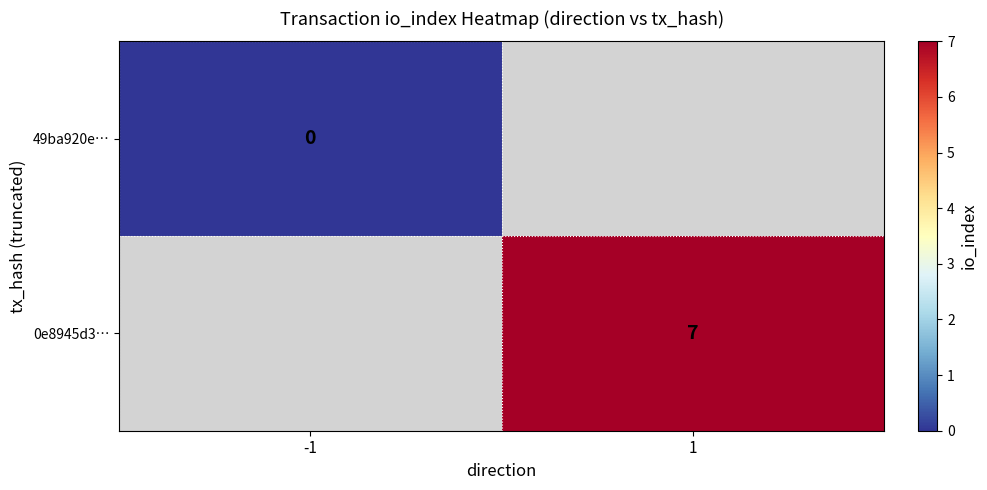

The value of 0e8945d3… at 1 is 7. True or false?

True